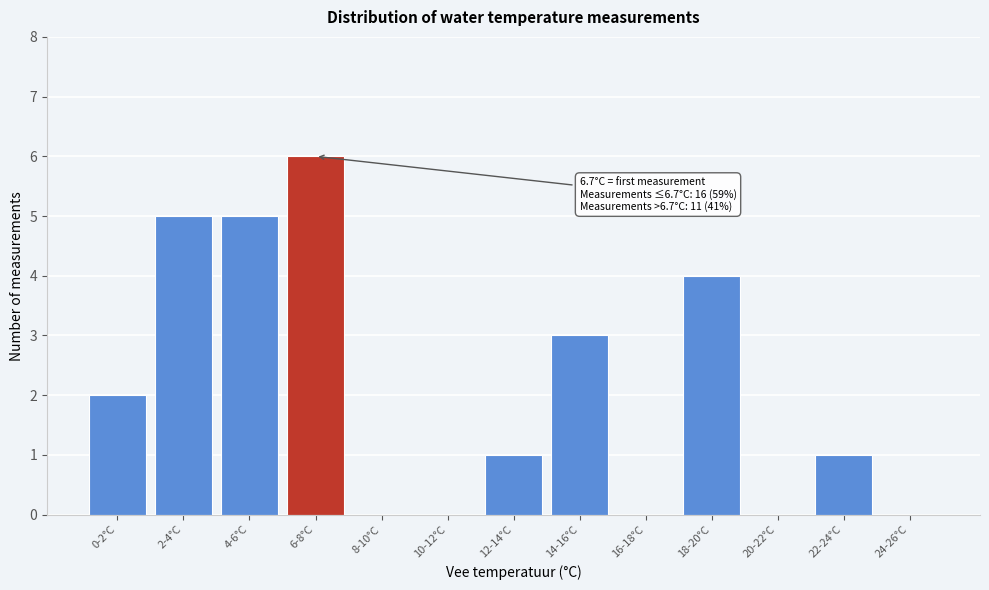

Reading left to right, transcribe all the data shown in this chart.

0-2°C=2	2-4°C=5	4-6°C=5	6-8°C=6	8-10°C=0	10-12°C=0	12-14°C=1	14-16°C=3	16-18°C=0	18-20°C=4	20-22°C=0	22-24°C=1	24-26°C=0